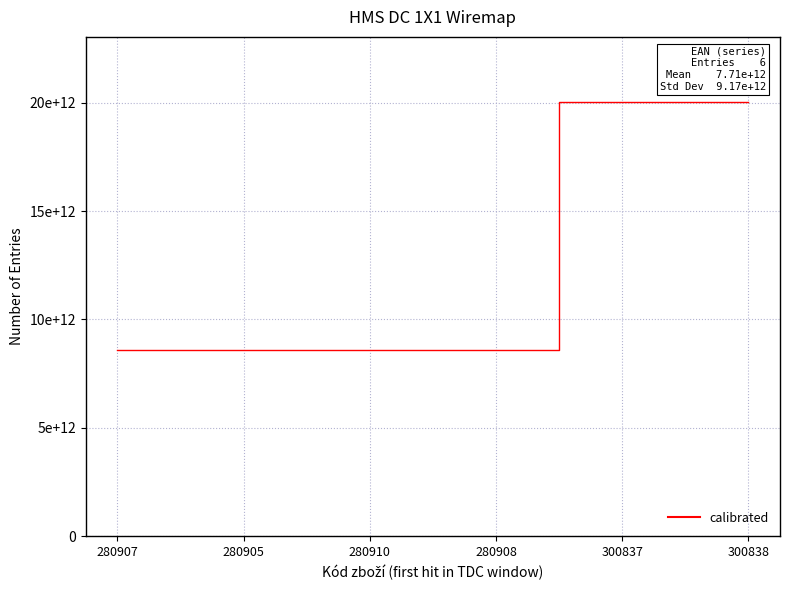

Is it true that the value at 280910 is 14413466043606?

False